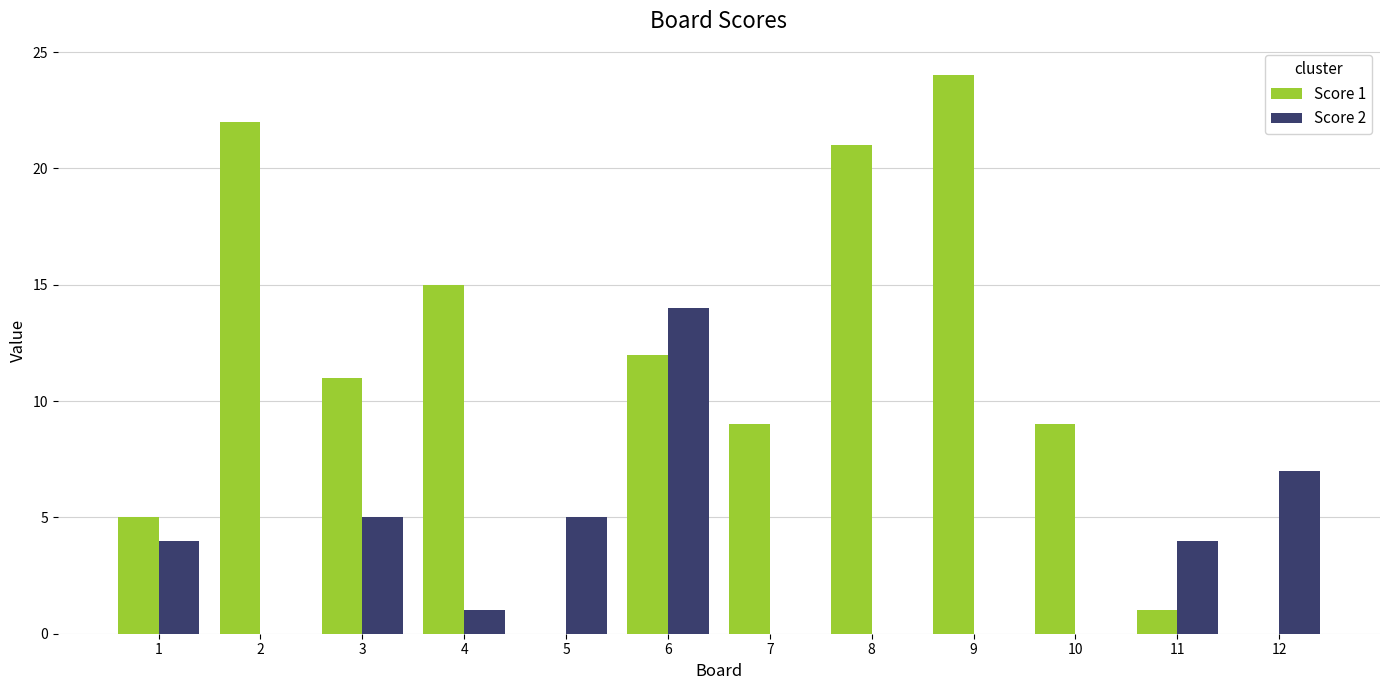

Where does the Score 1 series first go above 11?

2